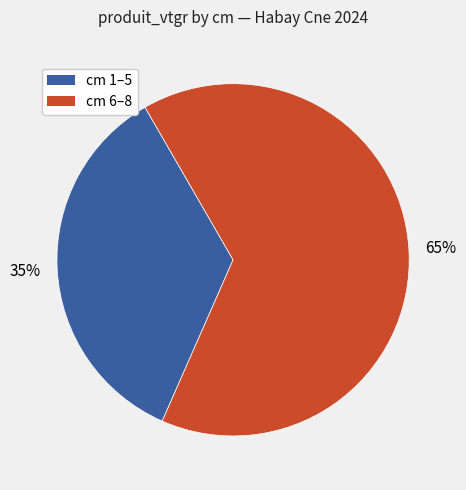

Combined, do cm 6–8 and cm 1–5 account for over 50%?

Yes